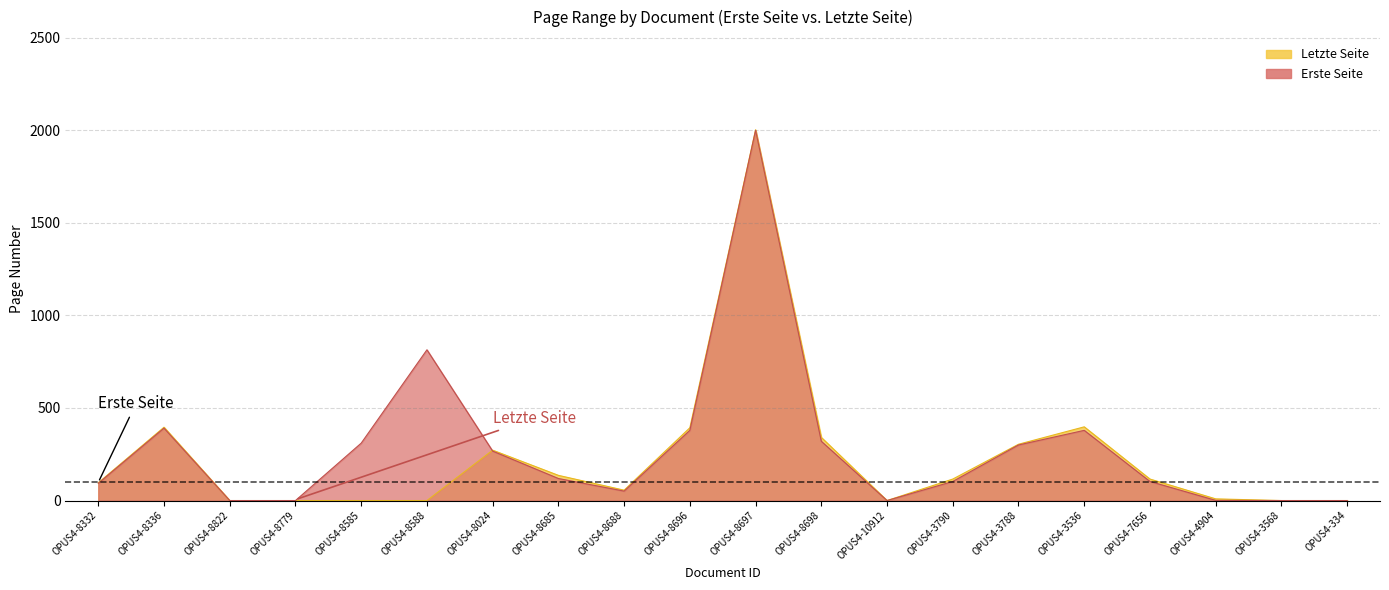

How many positive values does the Erste Seite series have?

15